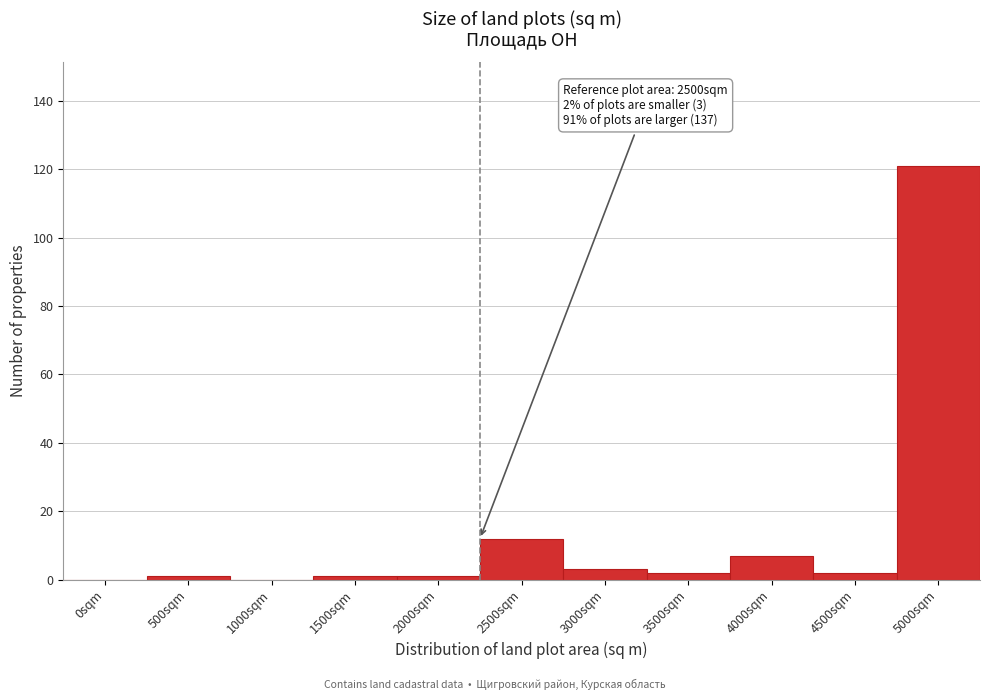

Reading right to left, transcribe all the data shown in this chart.

5000sqm=121	4500sqm=2	4000sqm=7	3500sqm=2	3000sqm=3	2500sqm=12	2000sqm=1	1500sqm=1	1000sqm=0	500sqm=1	0sqm=0